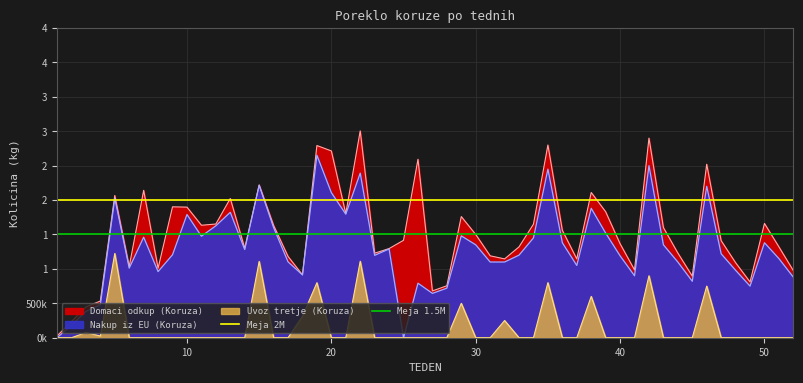

Is the value of Meja 1.5M at 0 greater than the value of Meja 2M at 10?

No